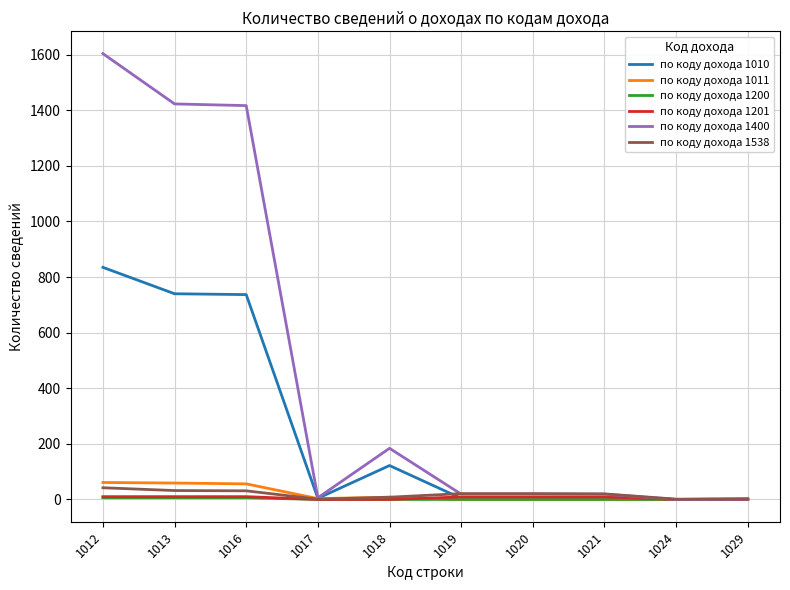

At which category is the sum across all series the highest?

1012